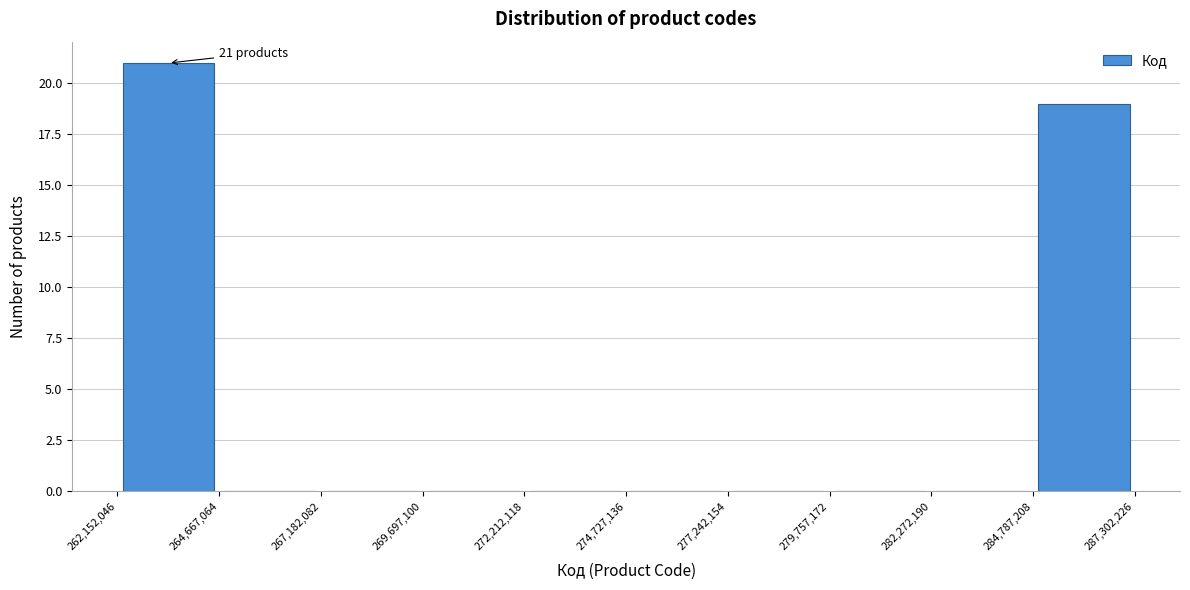

Which range on the x-axis has the tallest bar?

262,152,046 to 264,667,064